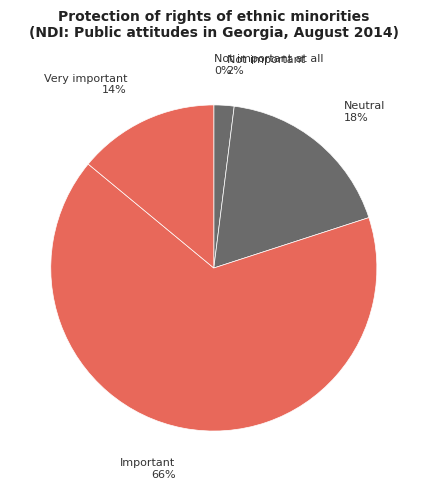

What percentage is the Important slice, to the nearest percent?

66%